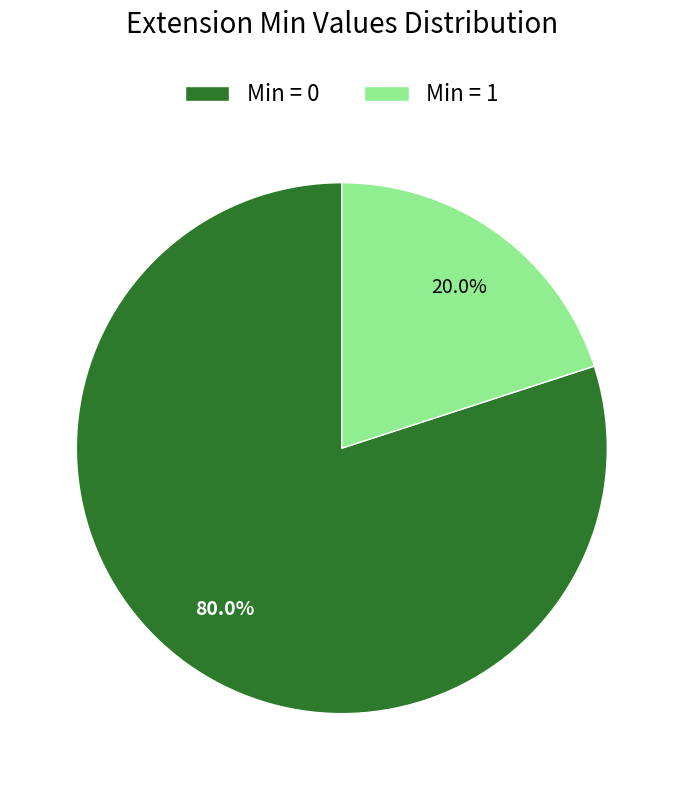

How much of the chart is everything except Min = 1?

80.0%